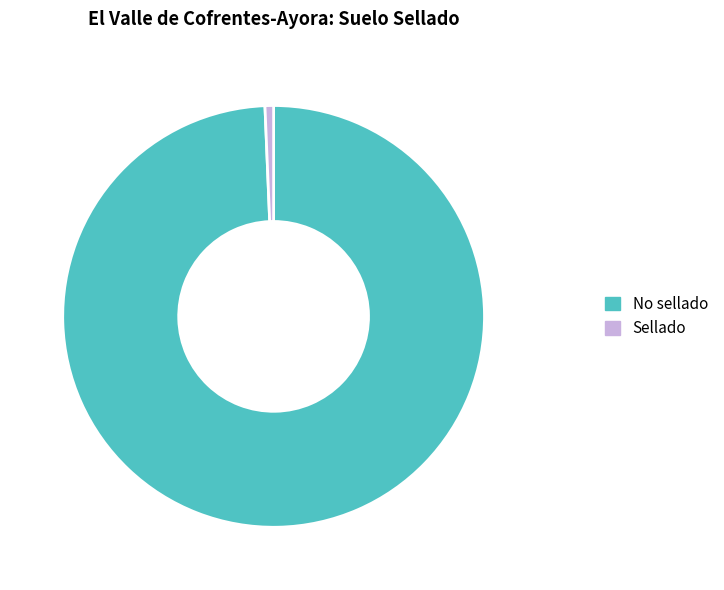

What is the majority slice?

No sellado